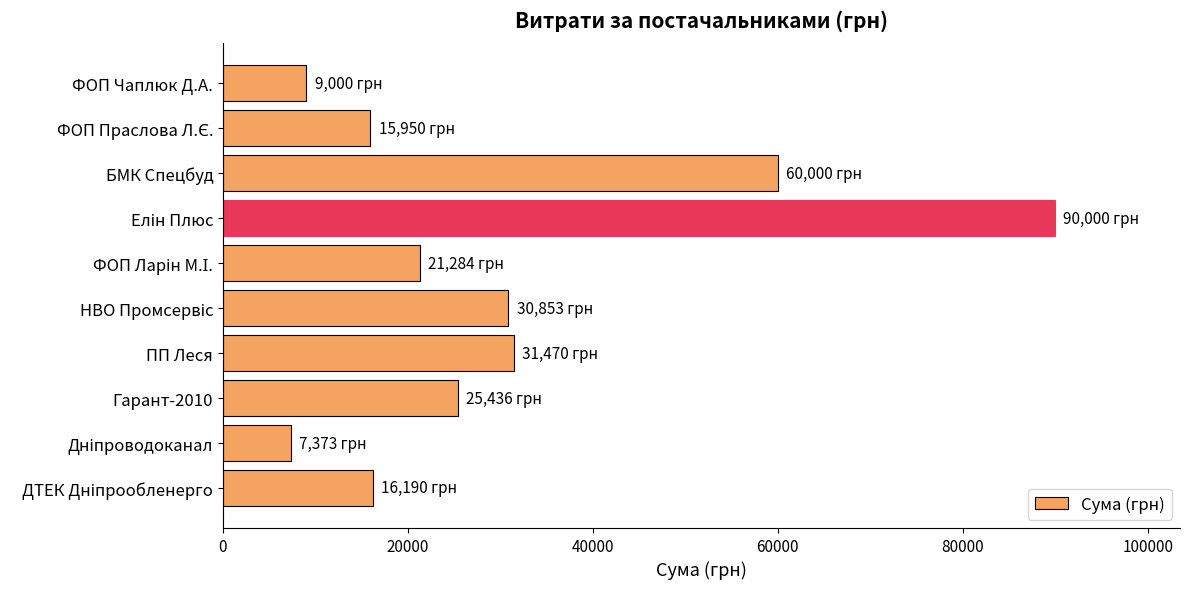

What is the minimum value shown in the chart?

7372.9